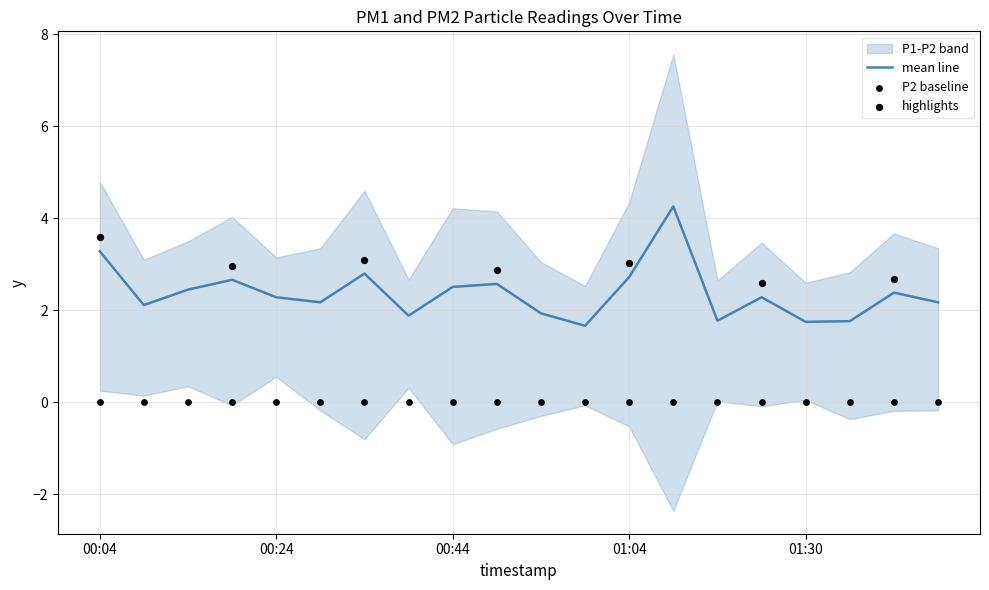

What is the total value across all series at 00:04?

6.6